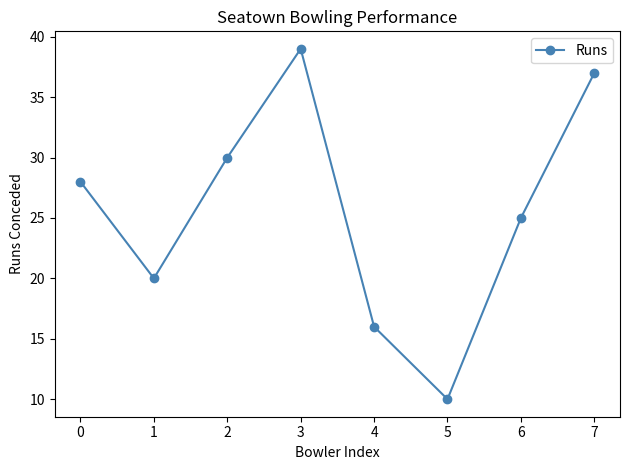

How many values are below 28?

4